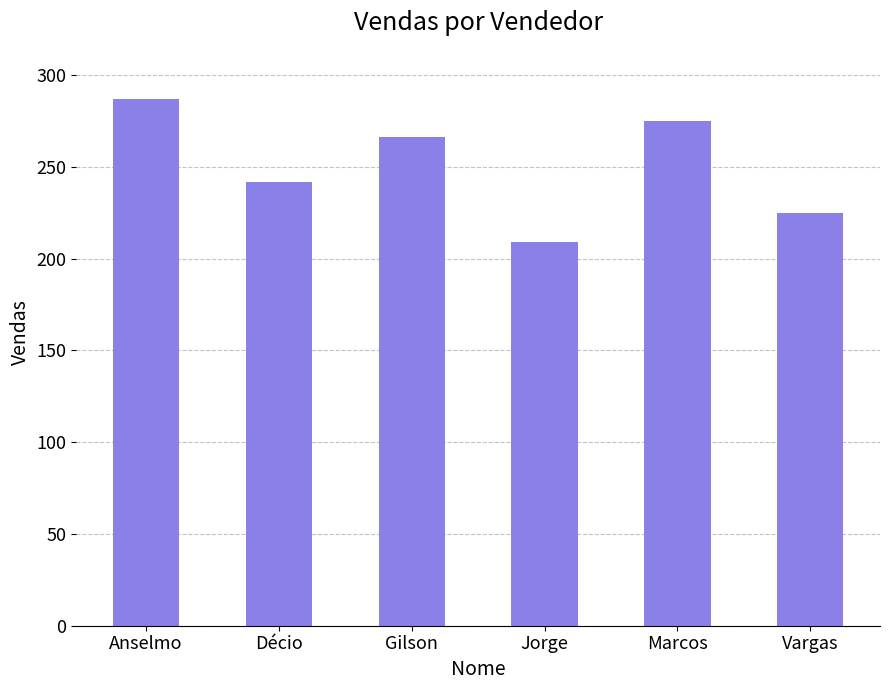

What is the label of the 4th bar from the left?

Jorge